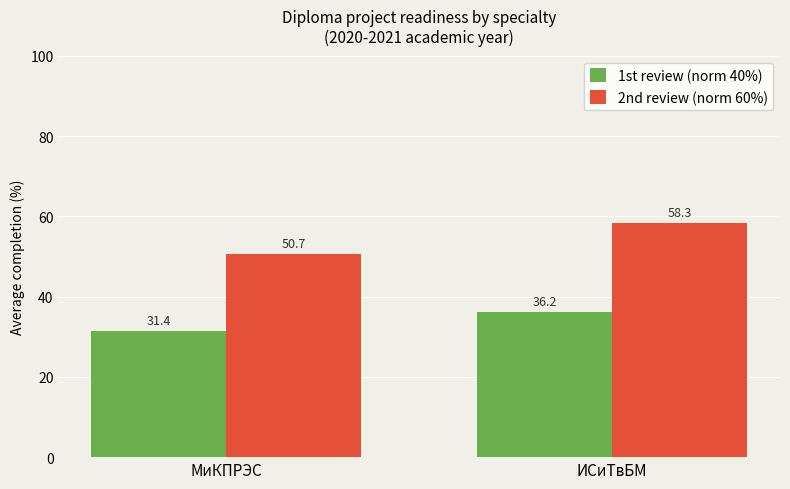

At which label does 2nd review (norm 60%) first exceed 58?

ИСиТвБМ